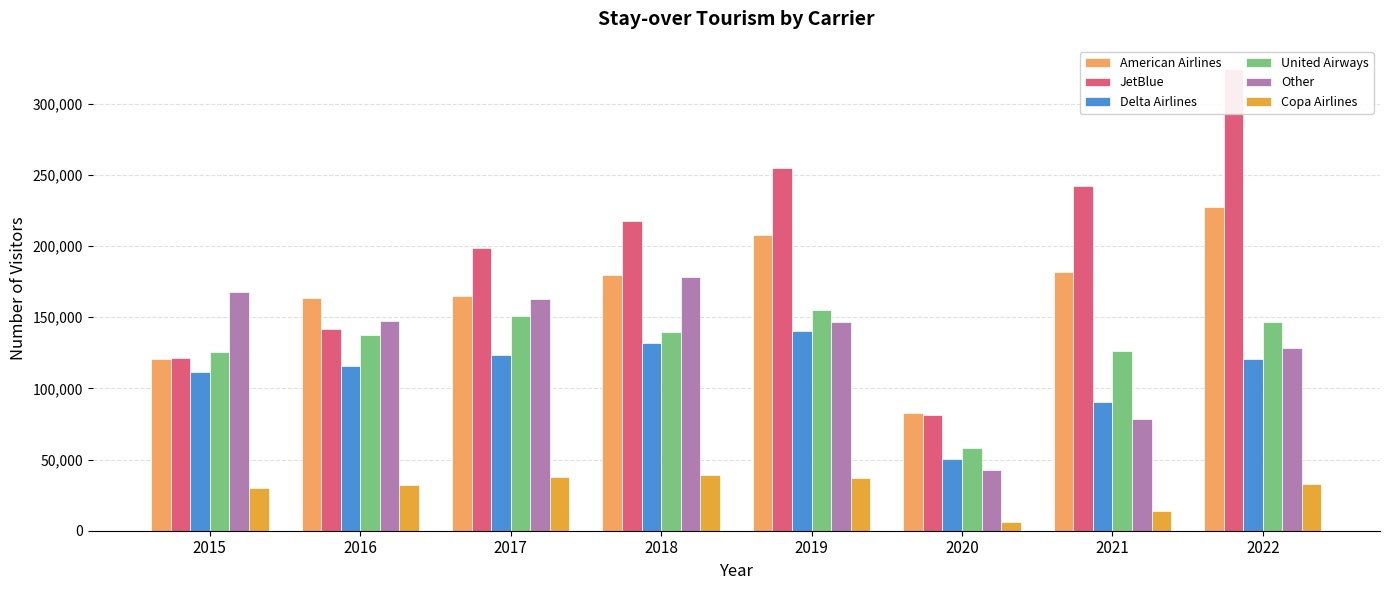

True or false: Copa Airlines has a value of 53835 at 2015.

False